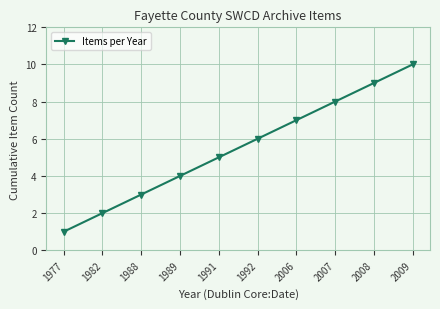

List the labels in order of value, largest first.

2009, 2008, 2007, 2006, 1992, 1991, 1989, 1988, 1982, 1977